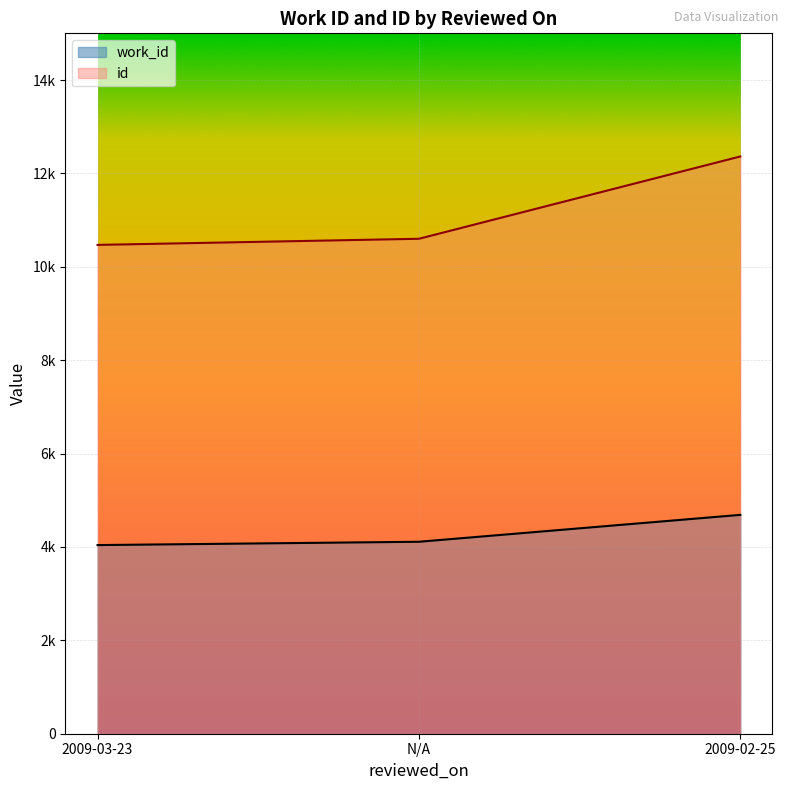

What is the sum of all work_id values?

12838